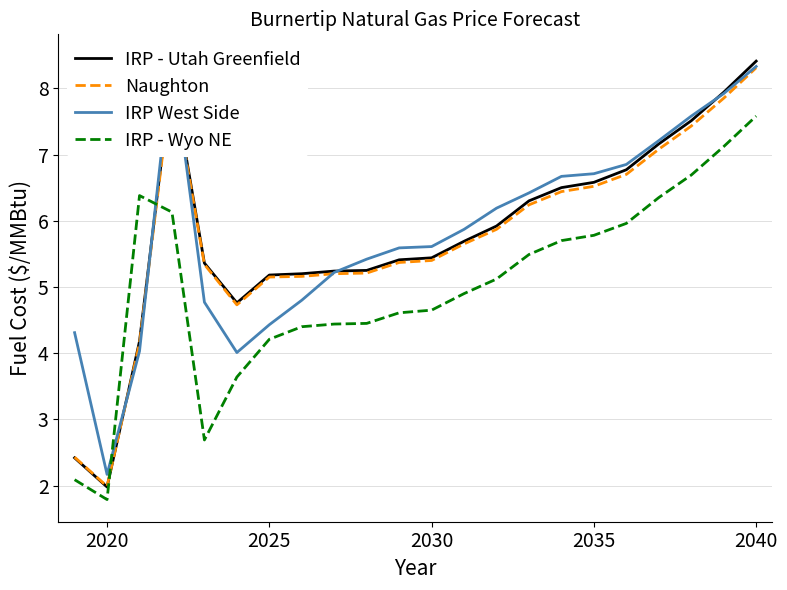

Is it true that IRP - Wyo NE equals 2.5 at 2035?

False